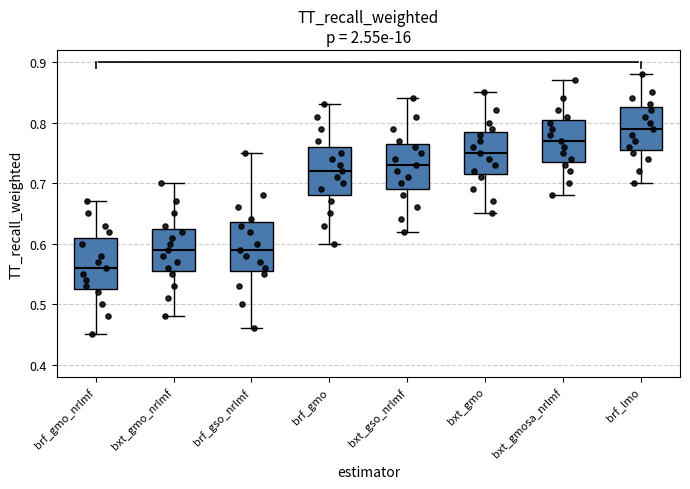

Where does the median line of the box for brf_gmo_nrlmf sit on the y-axis? The values are not printed on the chart, so give them approximately, as read against the axis.

0.56